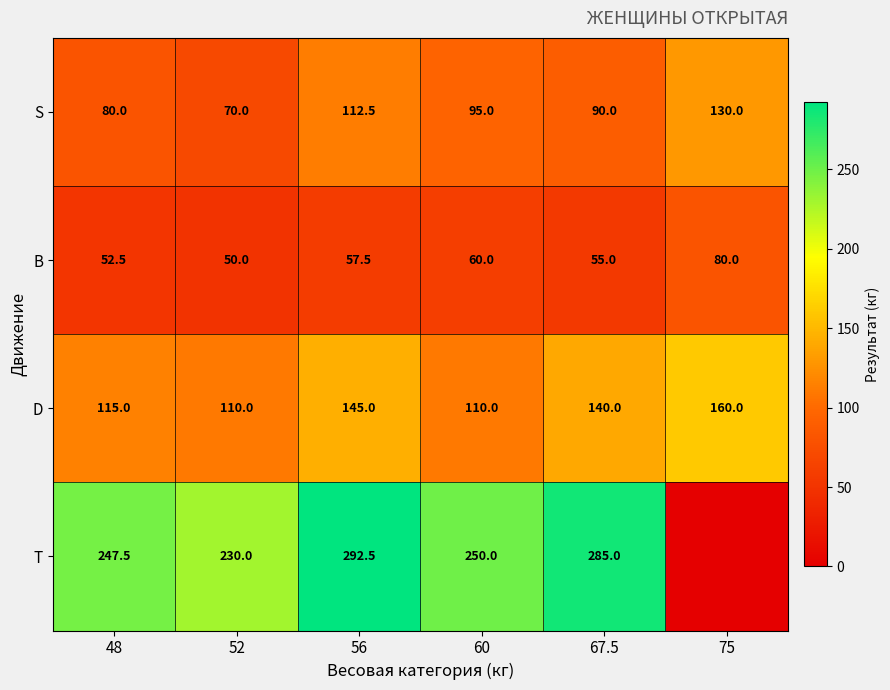

What is the difference between the second highest and second lowest values in the D series?

35.0